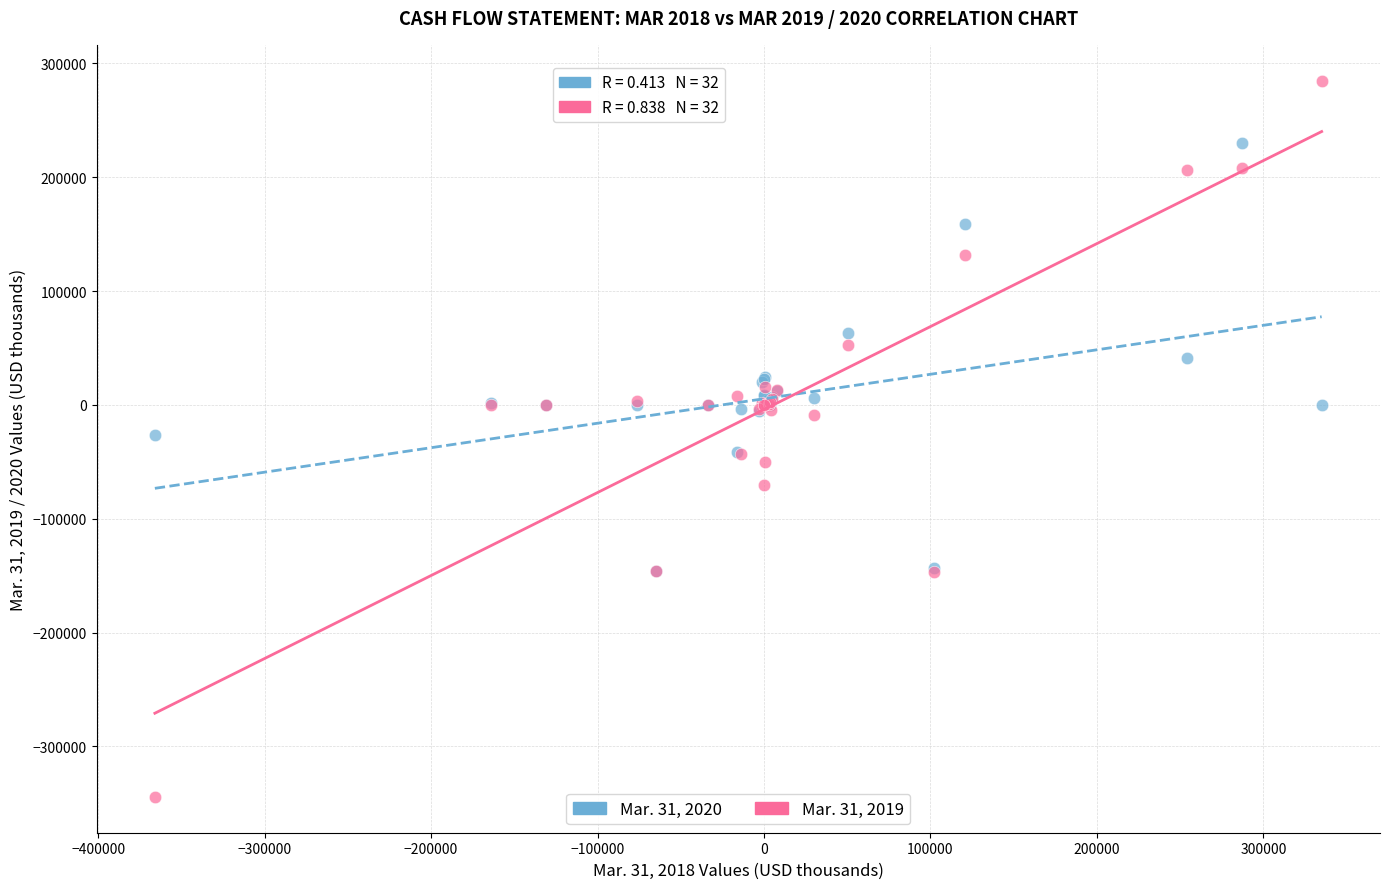

What are all the series names shown in the legend?

Mar. 31, 2020, Mar. 31, 2019